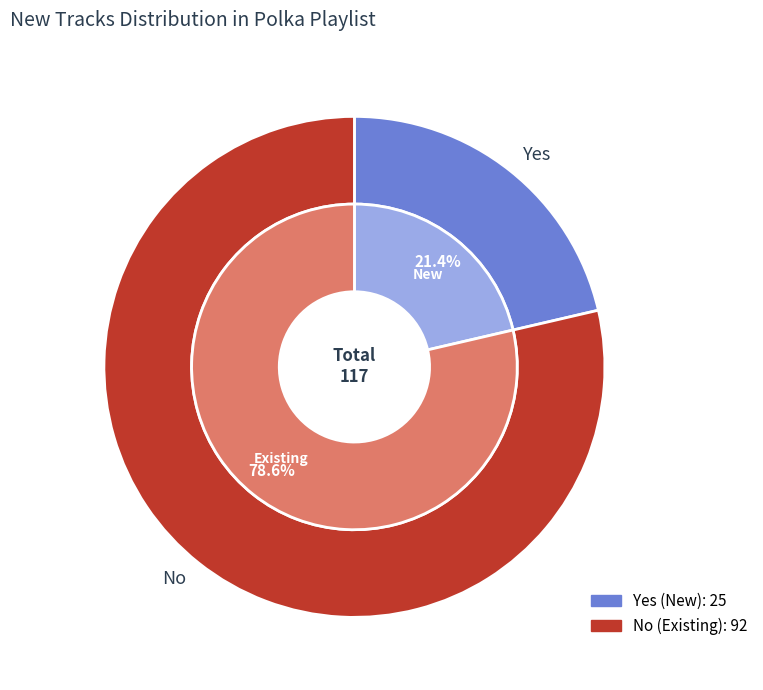

What is the change in value from Yes to No?

+67